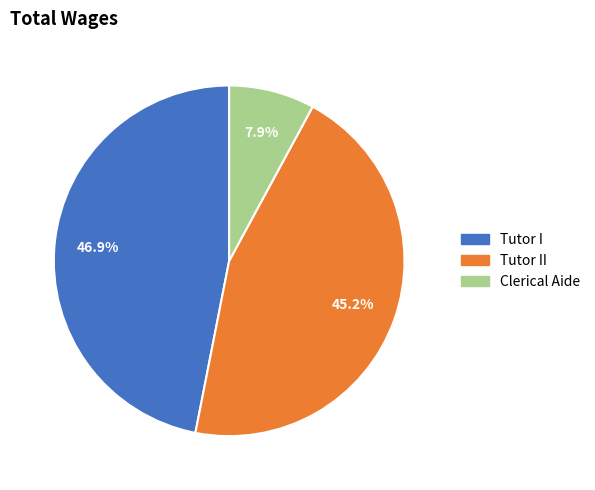

Is there a majority slice in this chart?

No